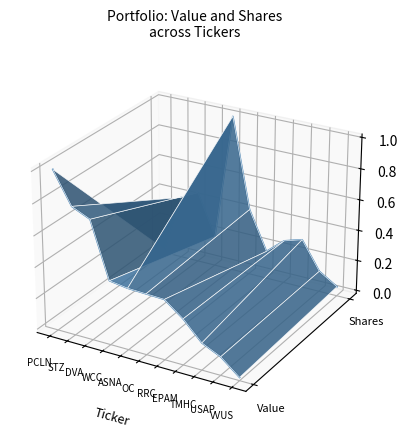

What is the highest value of the Shares or principal amount series?

0.1